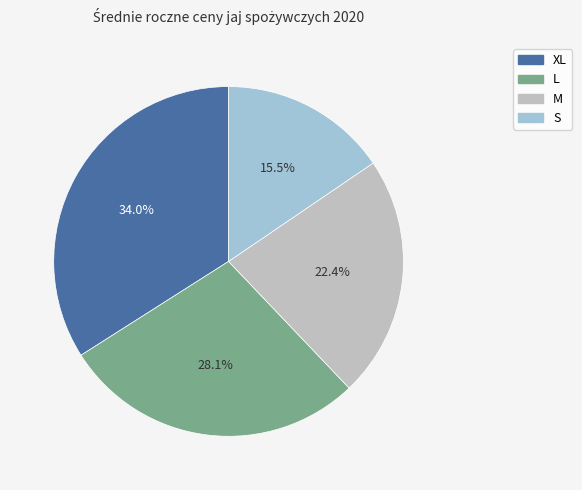

How many segments does this pie chart have?

4